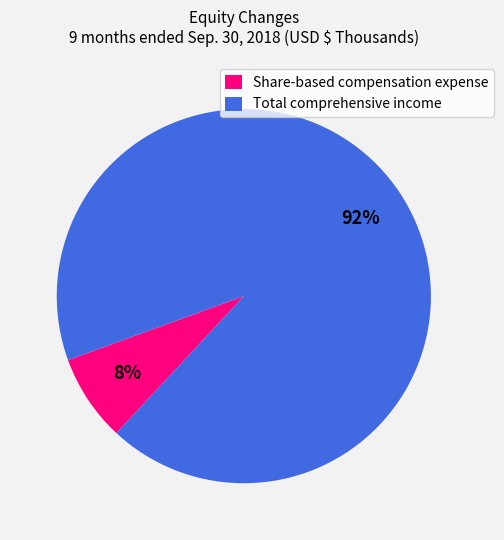

Approximately how many times larger is the value at Share-based compensation expense compared to Total comprehensive income?

0.1